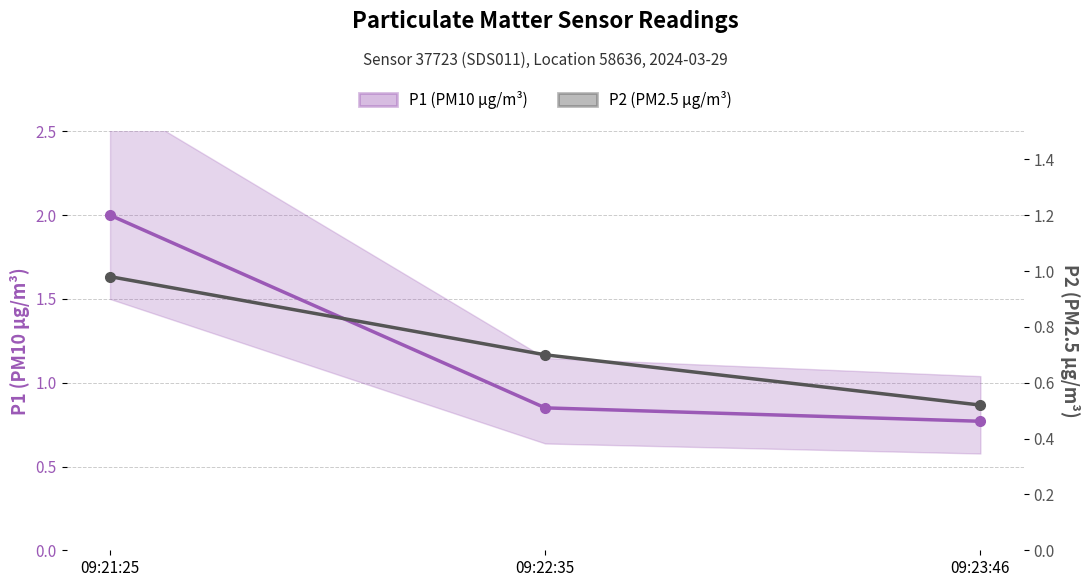

At how many categories does at least one series exceed 1?

1